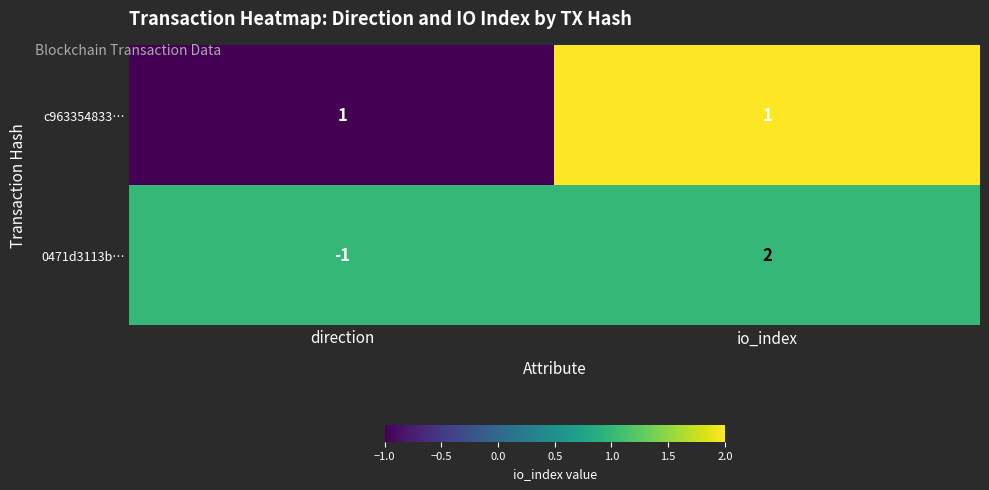

Reading left to right, extract all data points from this chart.

c963354833…: 1	1
0471d3113b…: -1	2